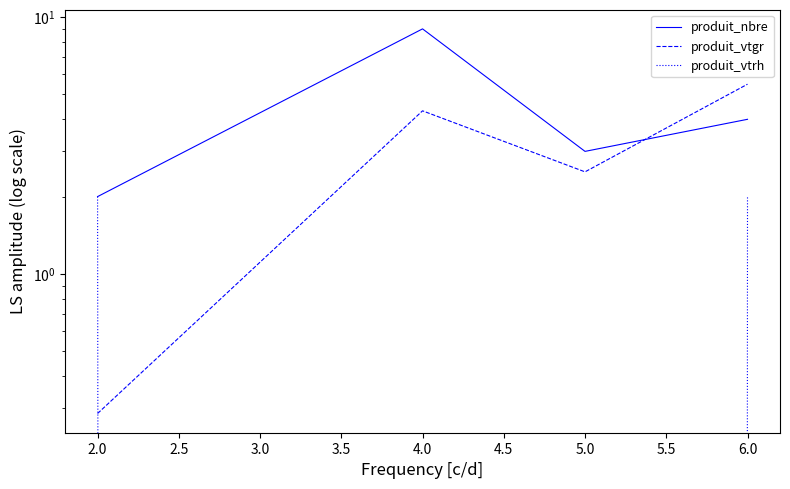

What is the value of the produit_vtgr point at the 2nd from the left?

4.3